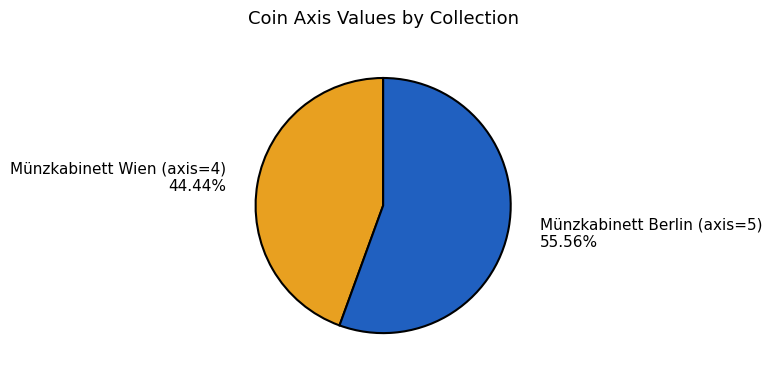

Is there any slice that represents more than half of the pie?

Yes